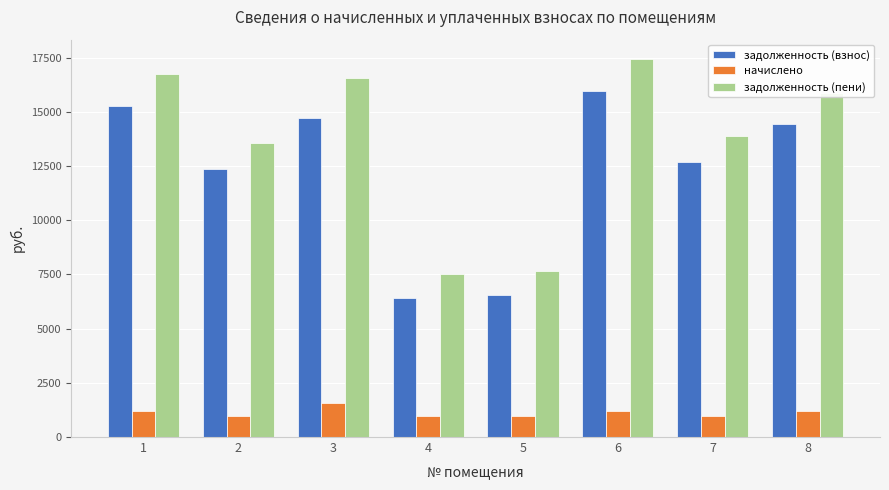

What is the sum of all задолженность (взнос) values?

98314.9